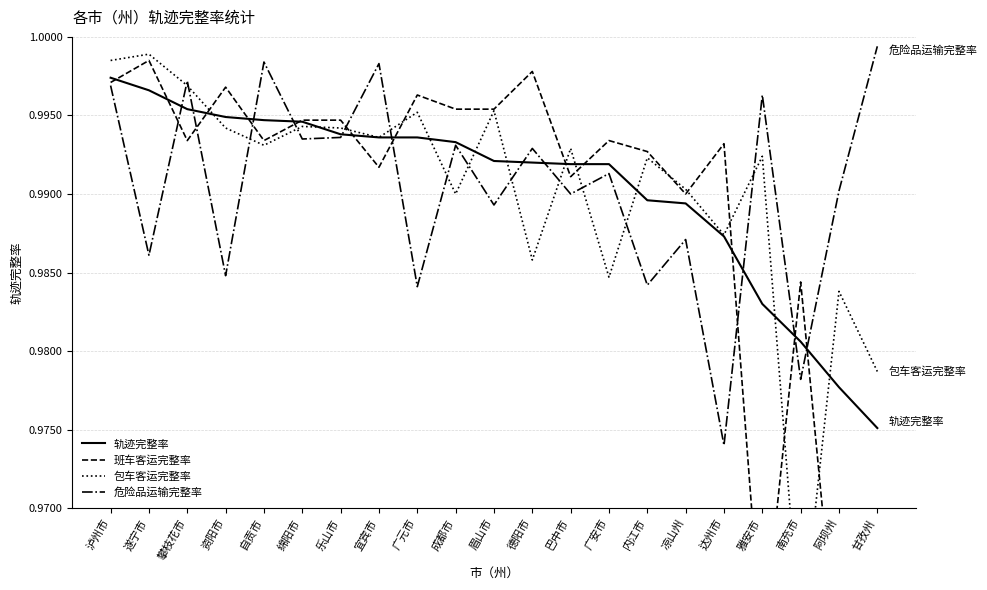

True or false: 包车客运完整率 and 轨迹完整率 intersect in this chart.

True